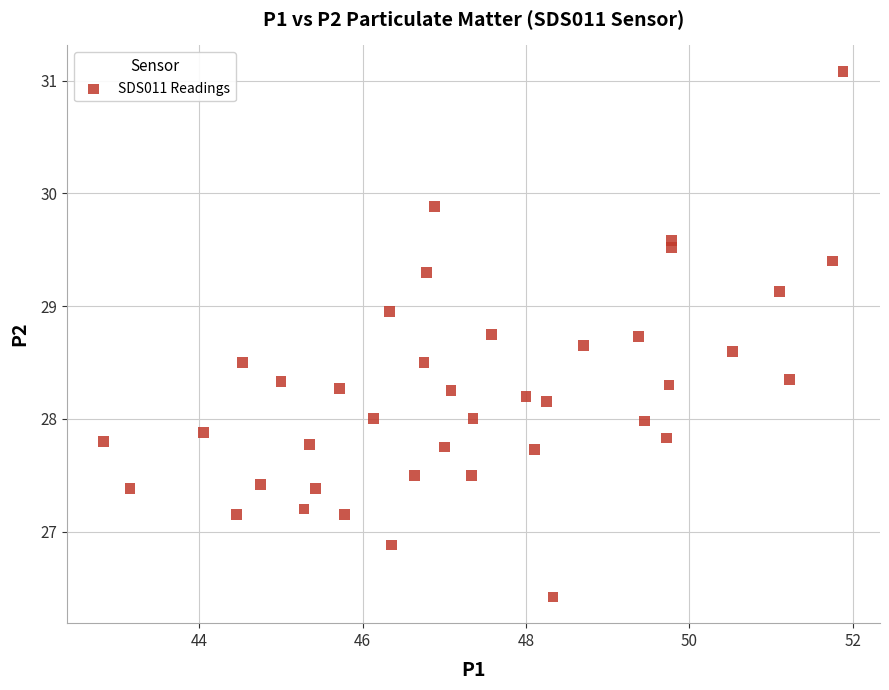

What is the range of X values (max minus min)?

9.1